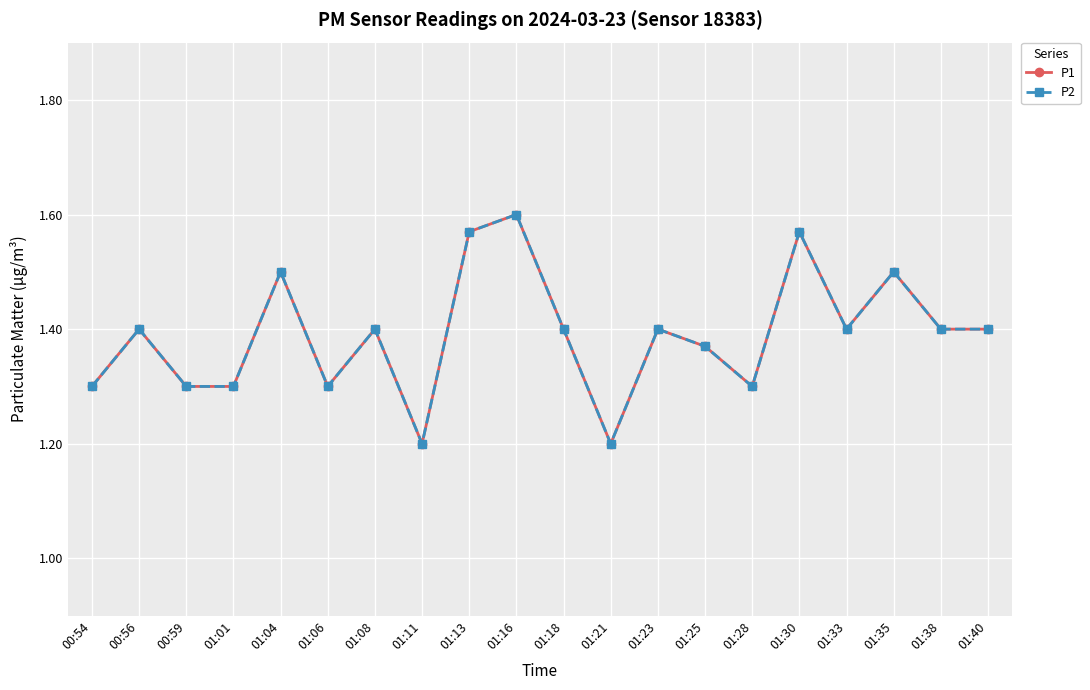

Is the value of P2 at 01:18 greater than the value of P1 at 01:08?

No